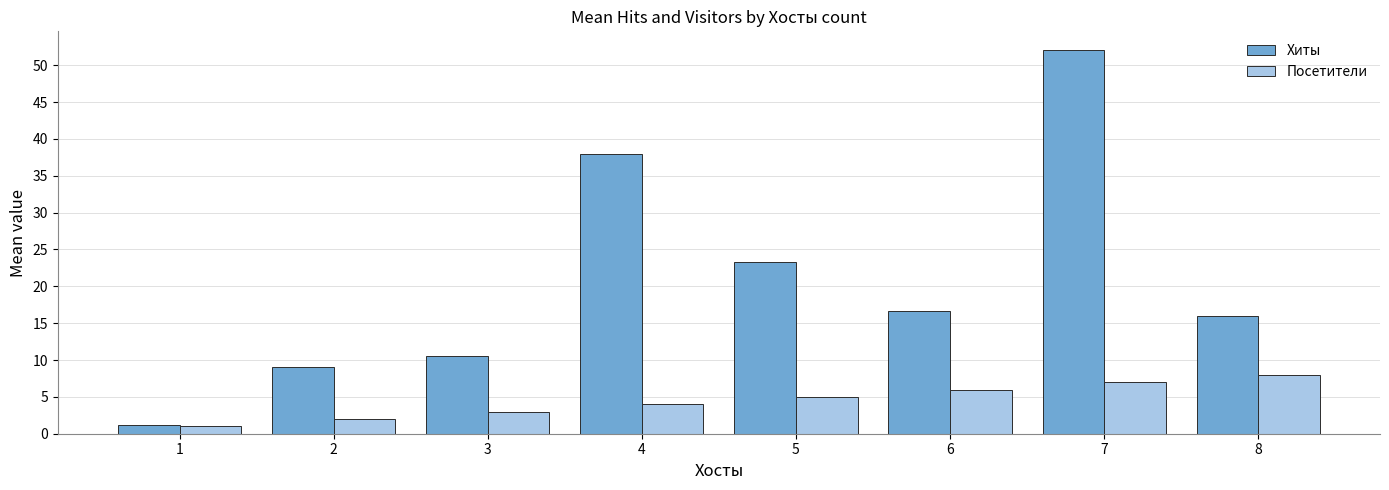

At which label is Посетители closest to 4?

4